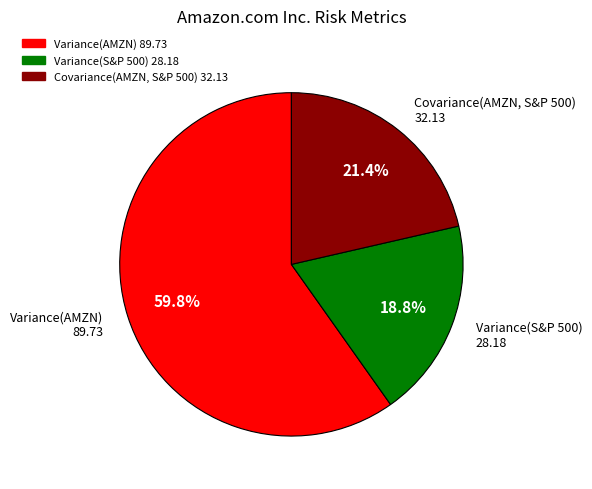

Is the sum of Variance(S&P 500) and Covariance(AMZN, S&P 500) greater than half?

No